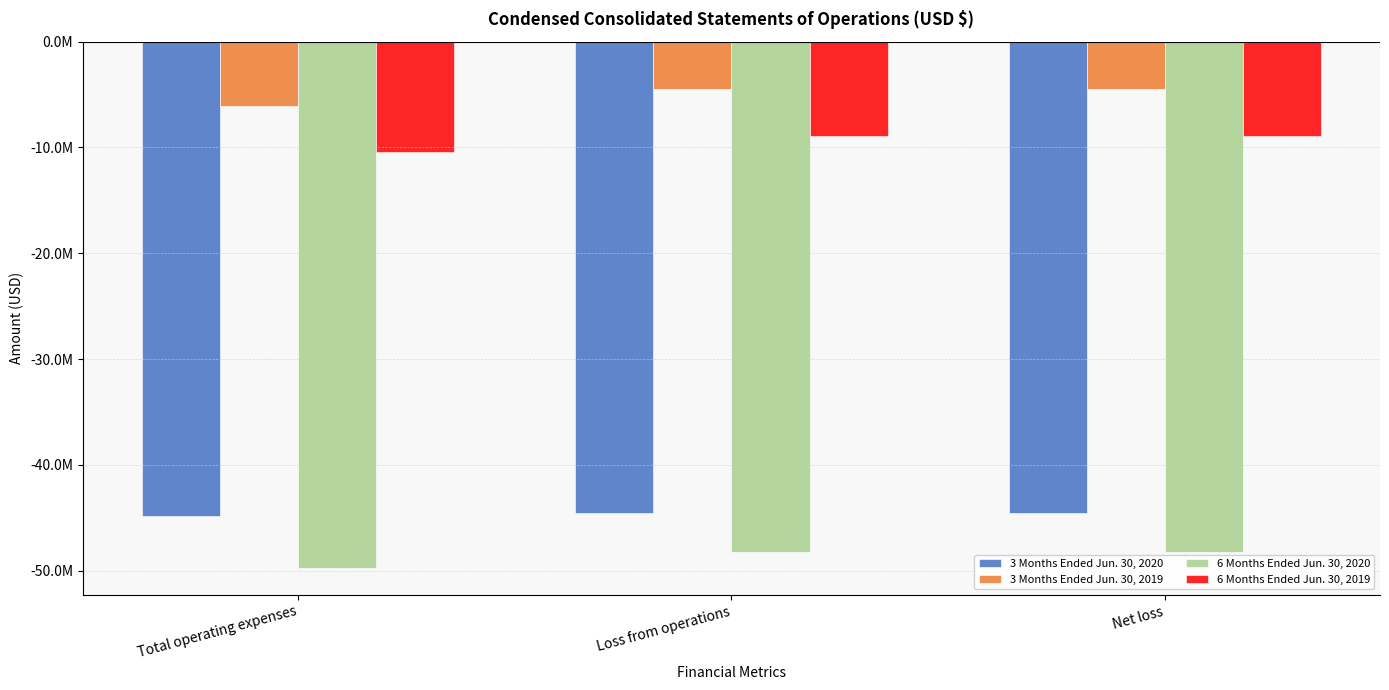

What is the difference between the 6 Months Ended Jun. 30, 2020 values at Total operating expenses and Net loss?

1597573